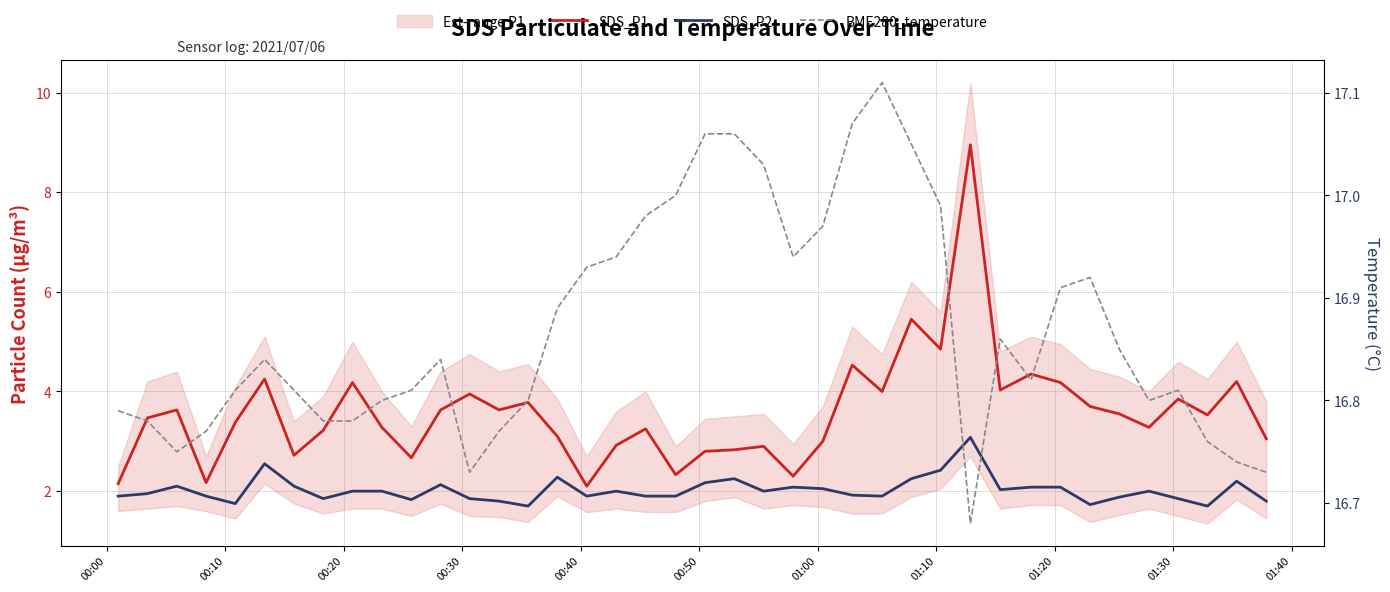

Which series changed the most between 01:10 and 01:40?

SDS_P1